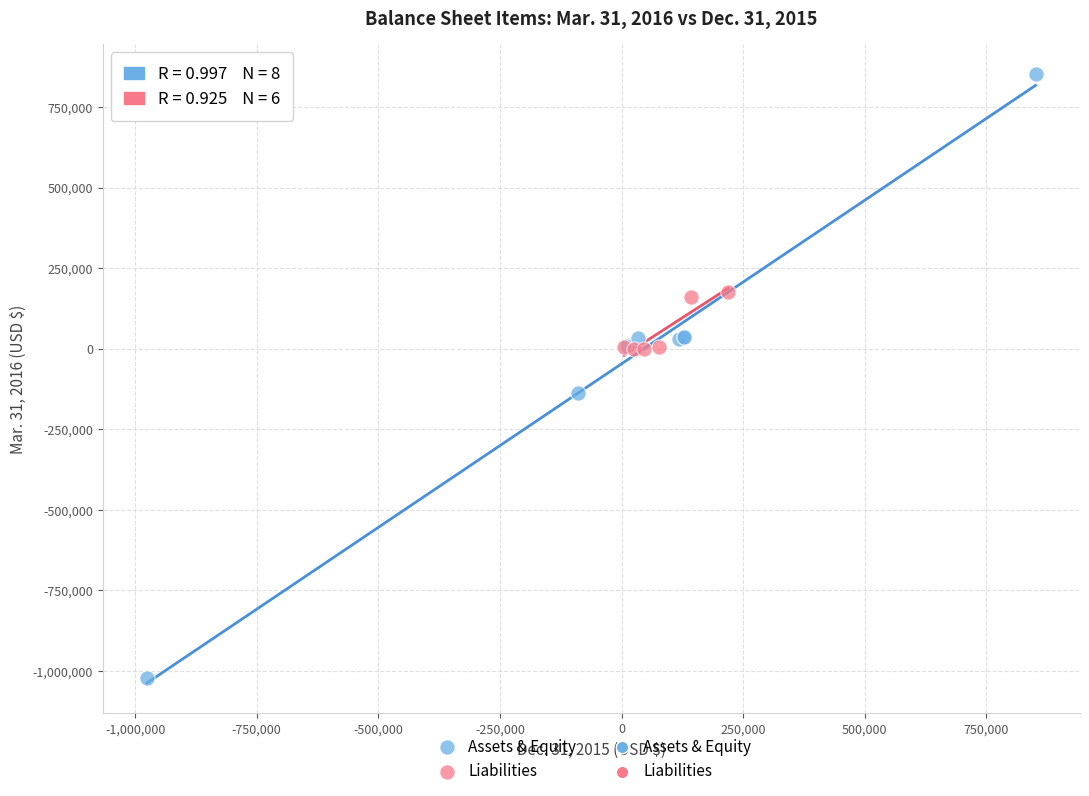

Which series contains the highest Y value?

Assets & Equity